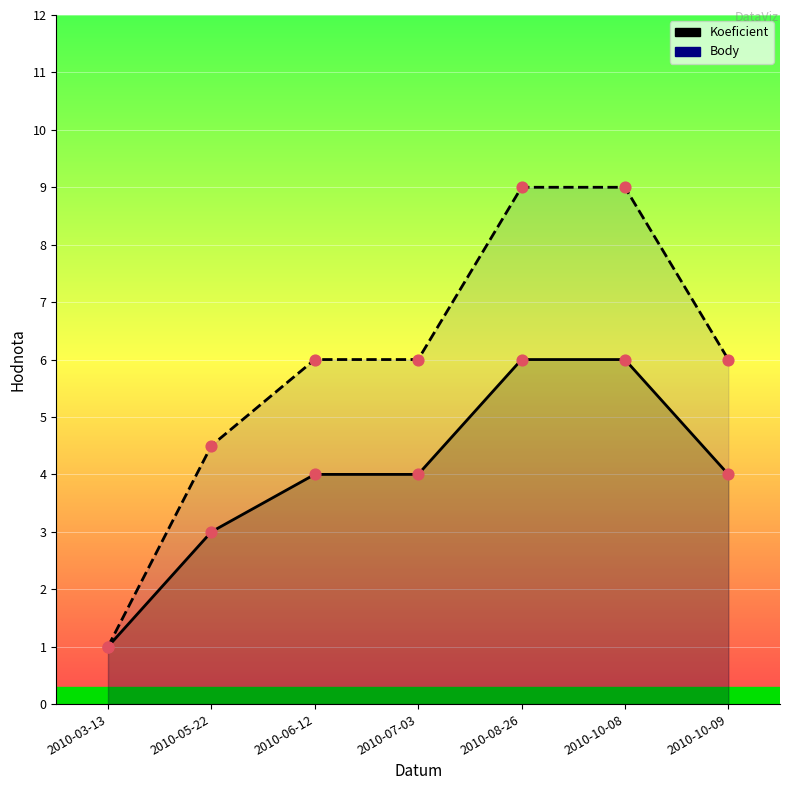

Is the value of Koeficient at 2010-10-09 greater than the value of Body at 2010-06-12?

No